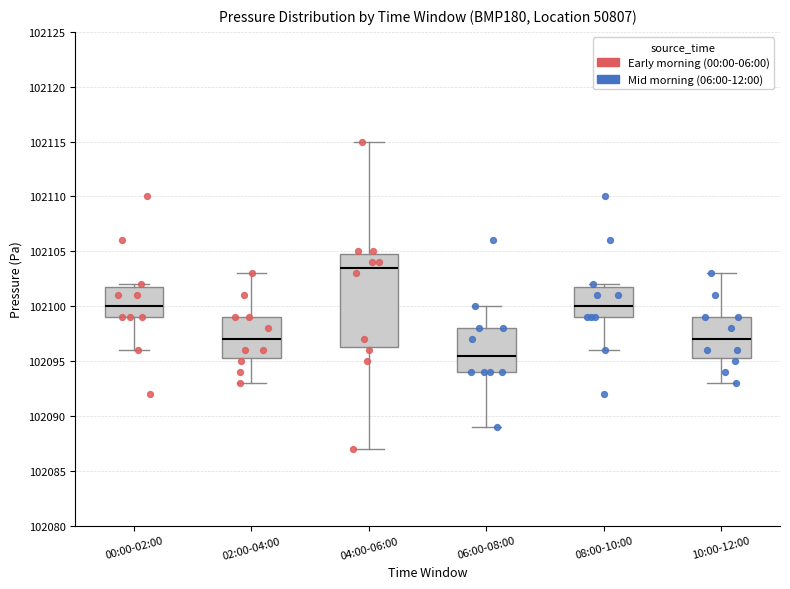

Comparing the boxes themselves (not the whiskers), which one is the tallest?

04:00-06:00